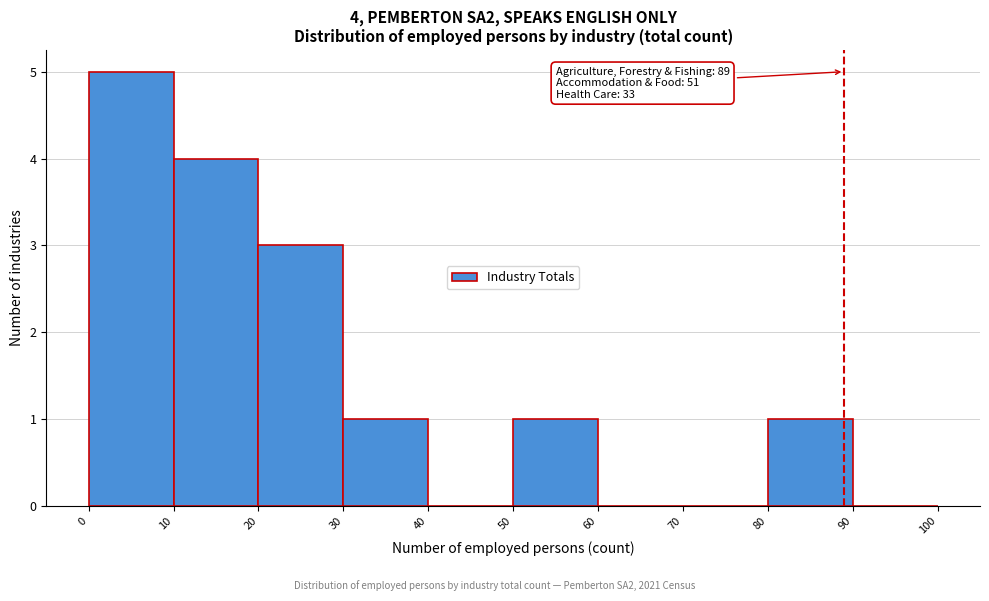

Over which range of the x-axis is the bar tallest?

0 to 10